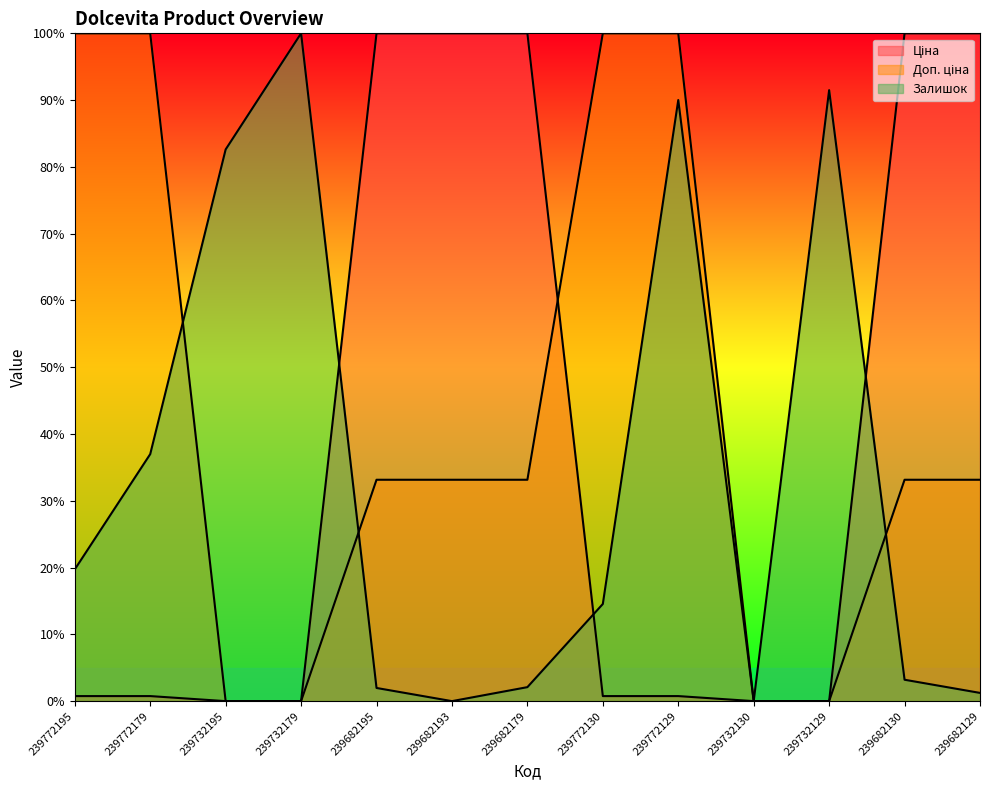

The Залишок series shows 0.2 at 239772195. True or false?

True